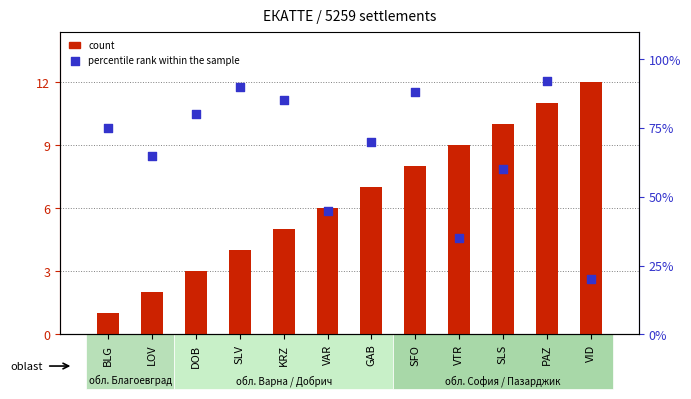

At how many categories does at least one series exceed 33?

11